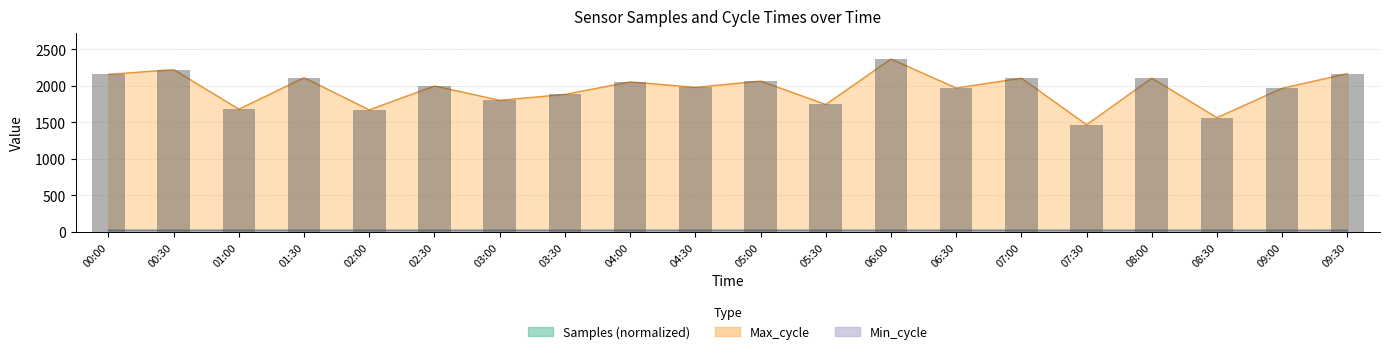

Are the bars grouped side by side (vs. stacked)?

Yes